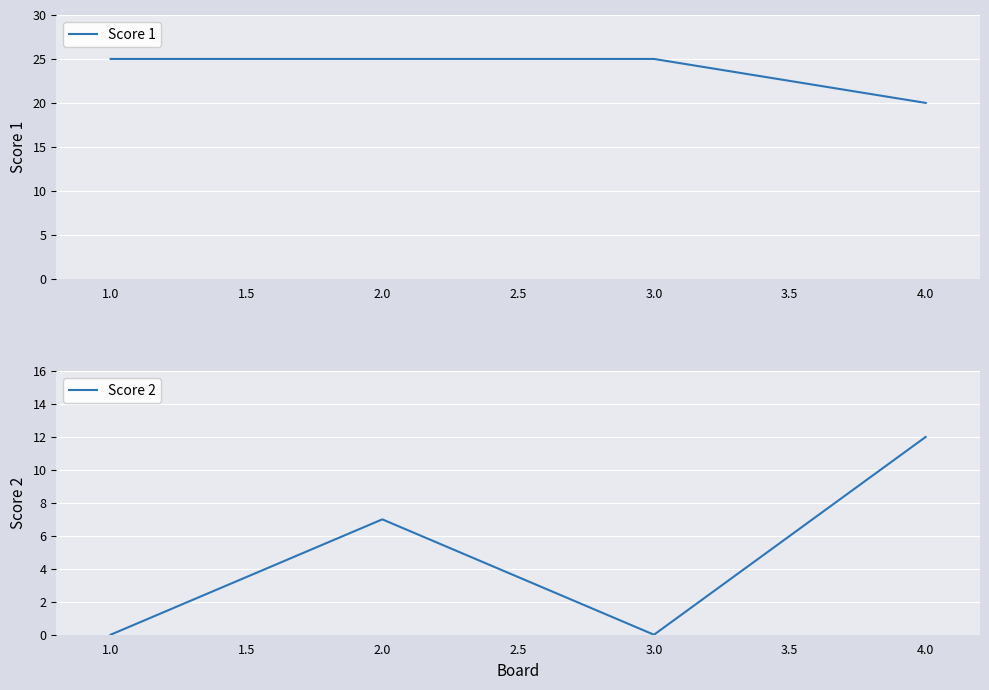

Where is Score 2 nearest to the value 6?

2.0